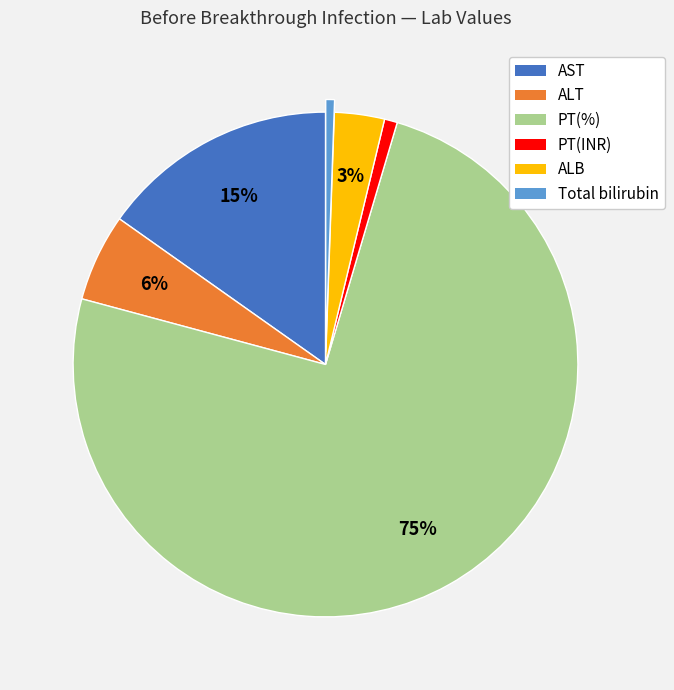

To the nearest percent, what is the average slice percentage?

17%